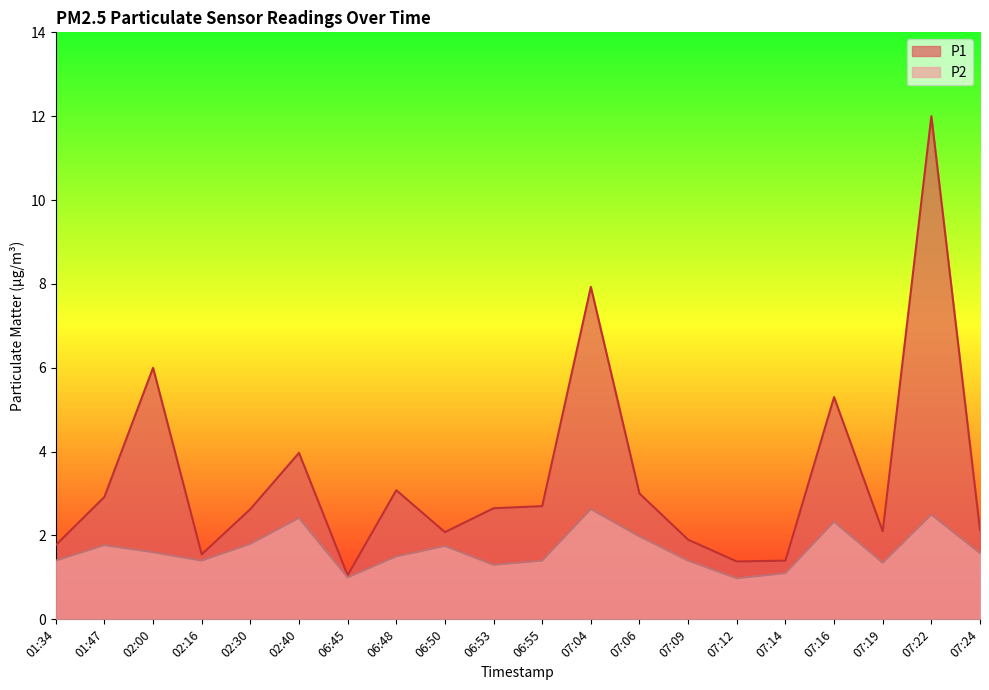

List the series in order of their overall mean, lowest first.

P2, P1